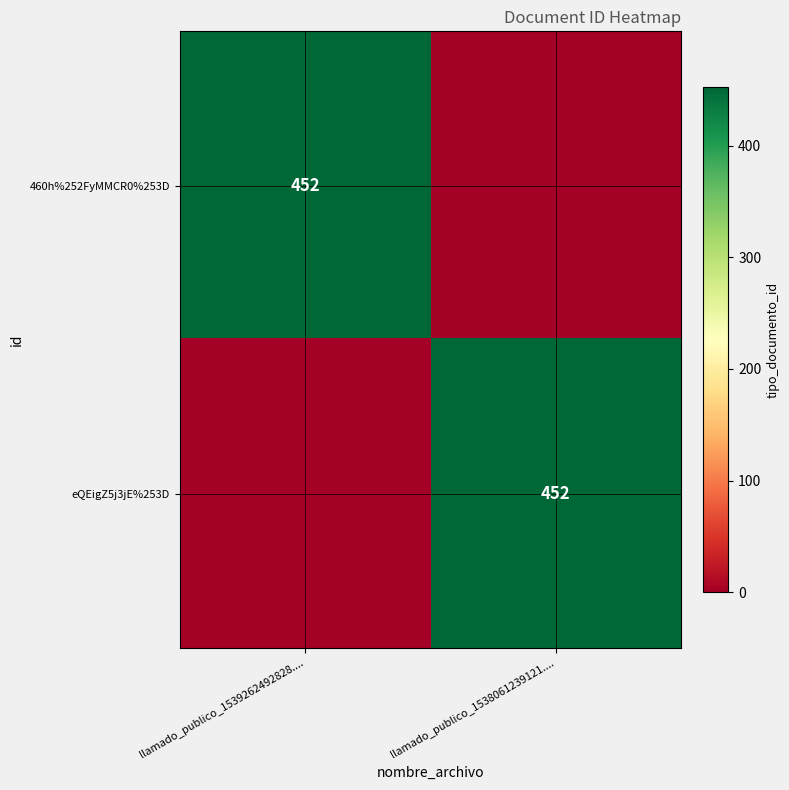

The value of 460h%252FyMMCR0%253D at llamado_publico_1539262492828.... is 764. True or false?

False